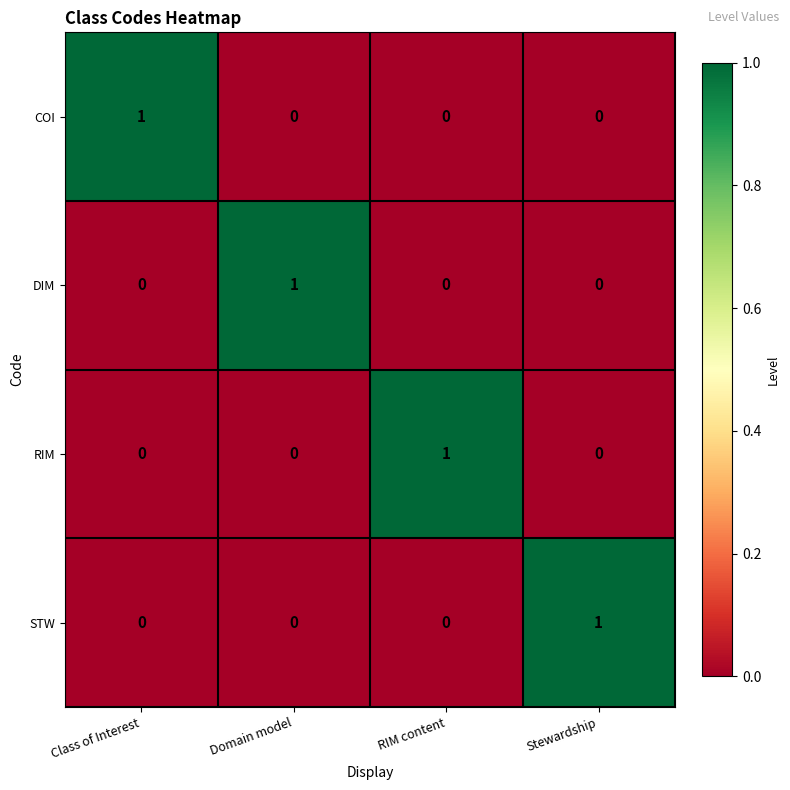

Which category has the highest value in the COI series?

Class of Interest